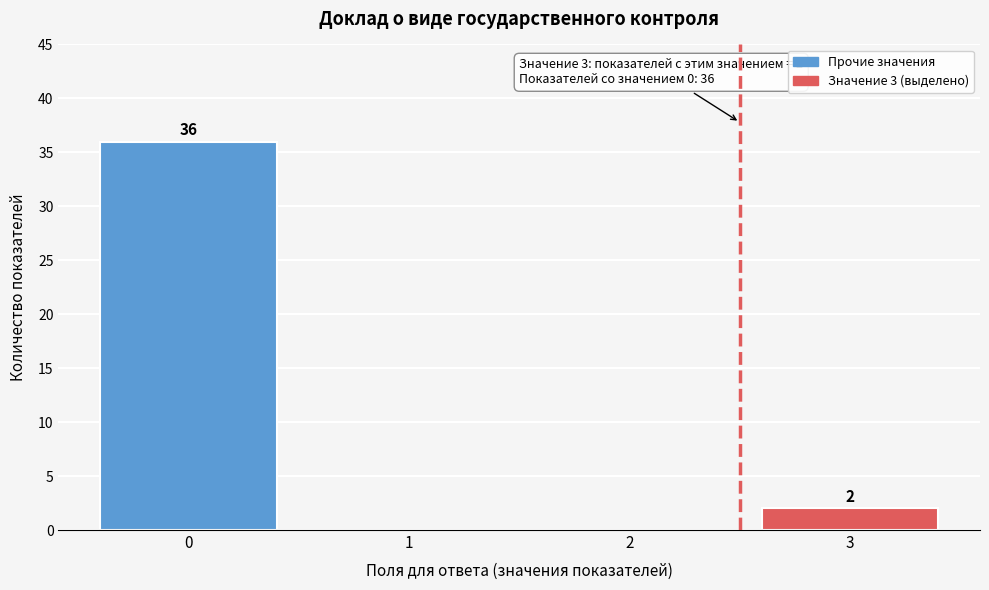

Reading right to left, list all the values displayed in this chart.

3=2	2=0	1=0	0=36